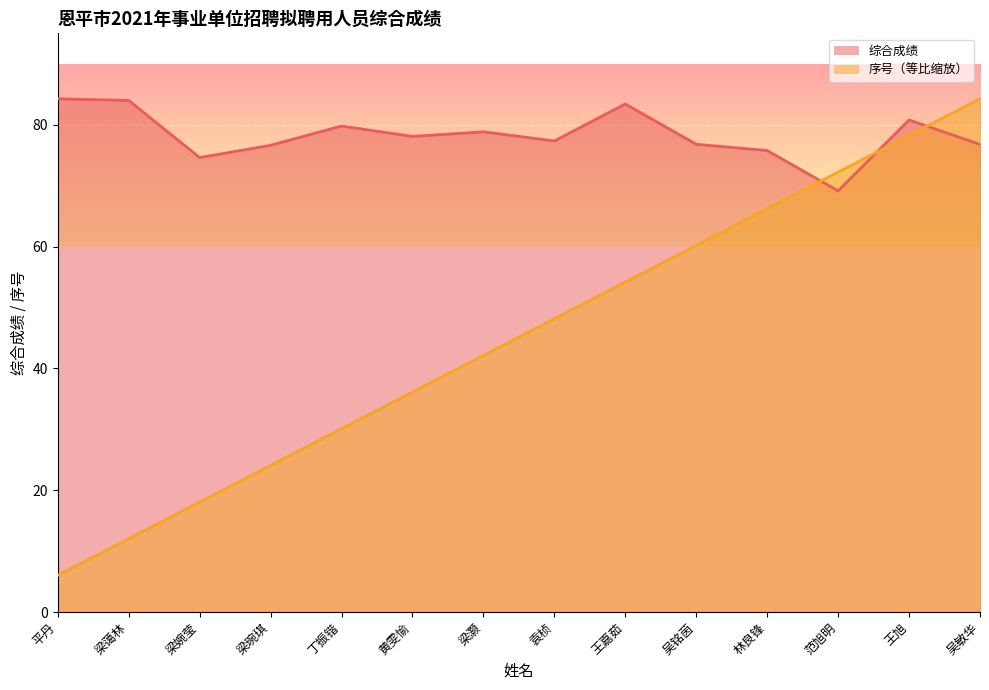

True or false: 序号 has a value of 31.5 at 梁琬琪.

False